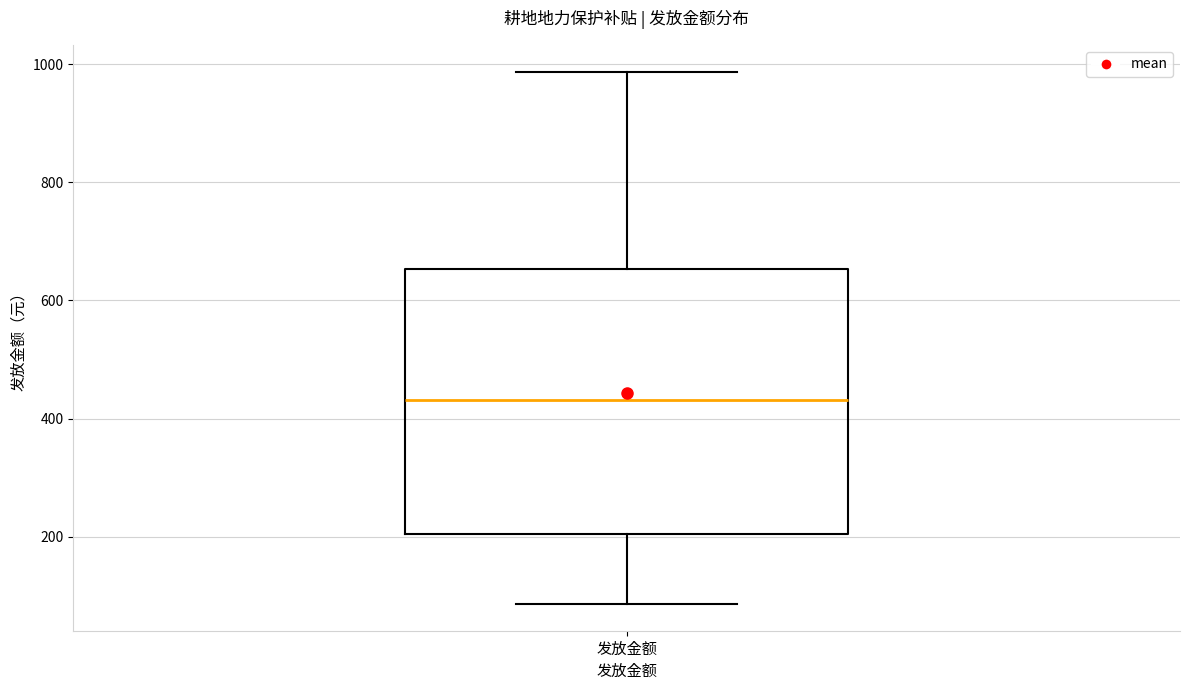

Where does the median line of the box for 发放金额 sit on the y-axis? The values are not printed on the chart, so give them approximately, as read against the axis.

440